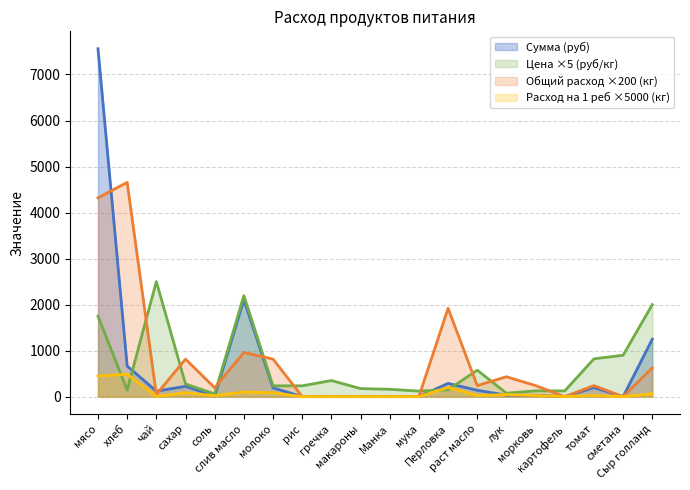

Rank the categories by Цена (руб/кг) value from highest to lowest.

чай, слив масло, Сыр голланд, мясо, сметана, томат, раст масло, гречка, сахар, молоко, рис, макароны, Манка, Перловка, хлеб, морковь, картофель, мука, лук, соль